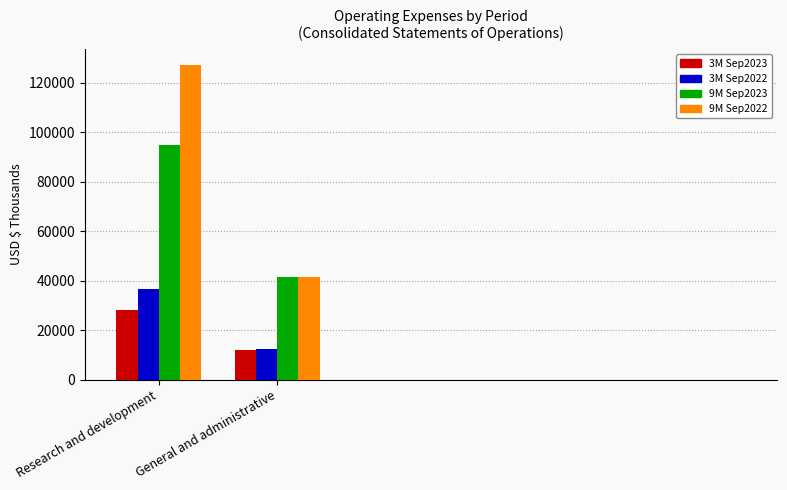

At how many categories does at least one series exceed 92036?

1